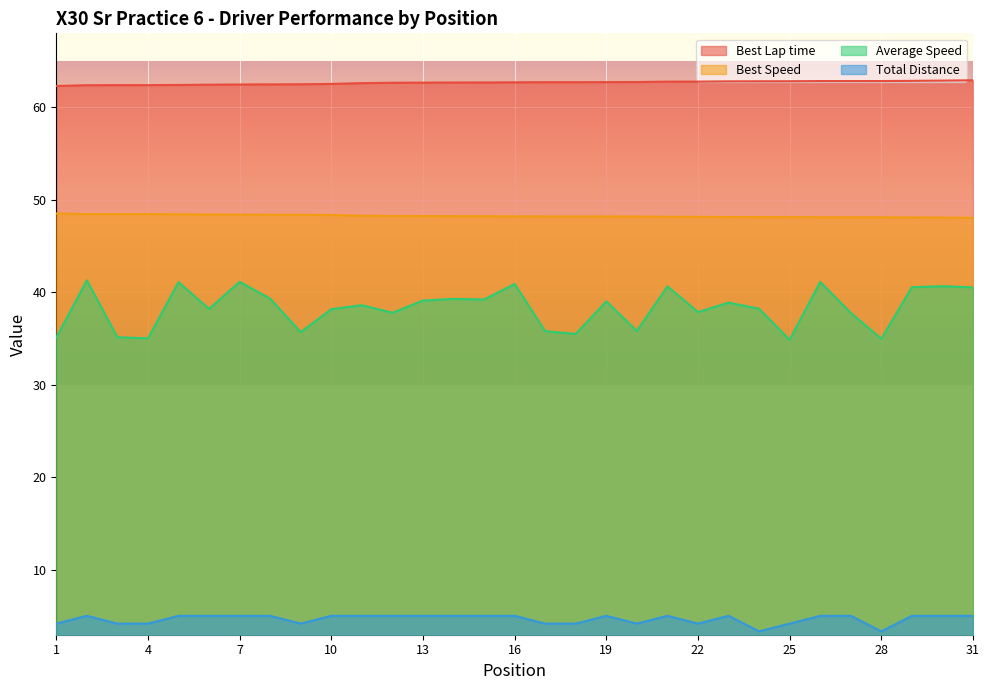

The Average Speed series shows 46.7 at 9. True or false?

False